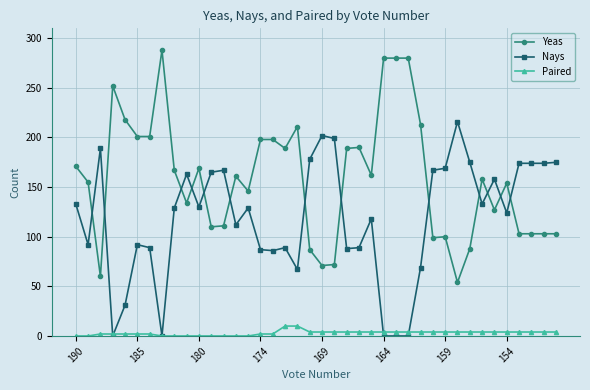

How many distinct data groups are displayed?

3